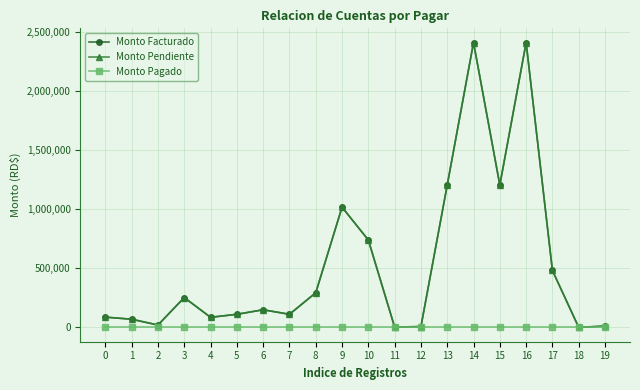

Which series has the largest range (max minus min)?

Monto Facturado